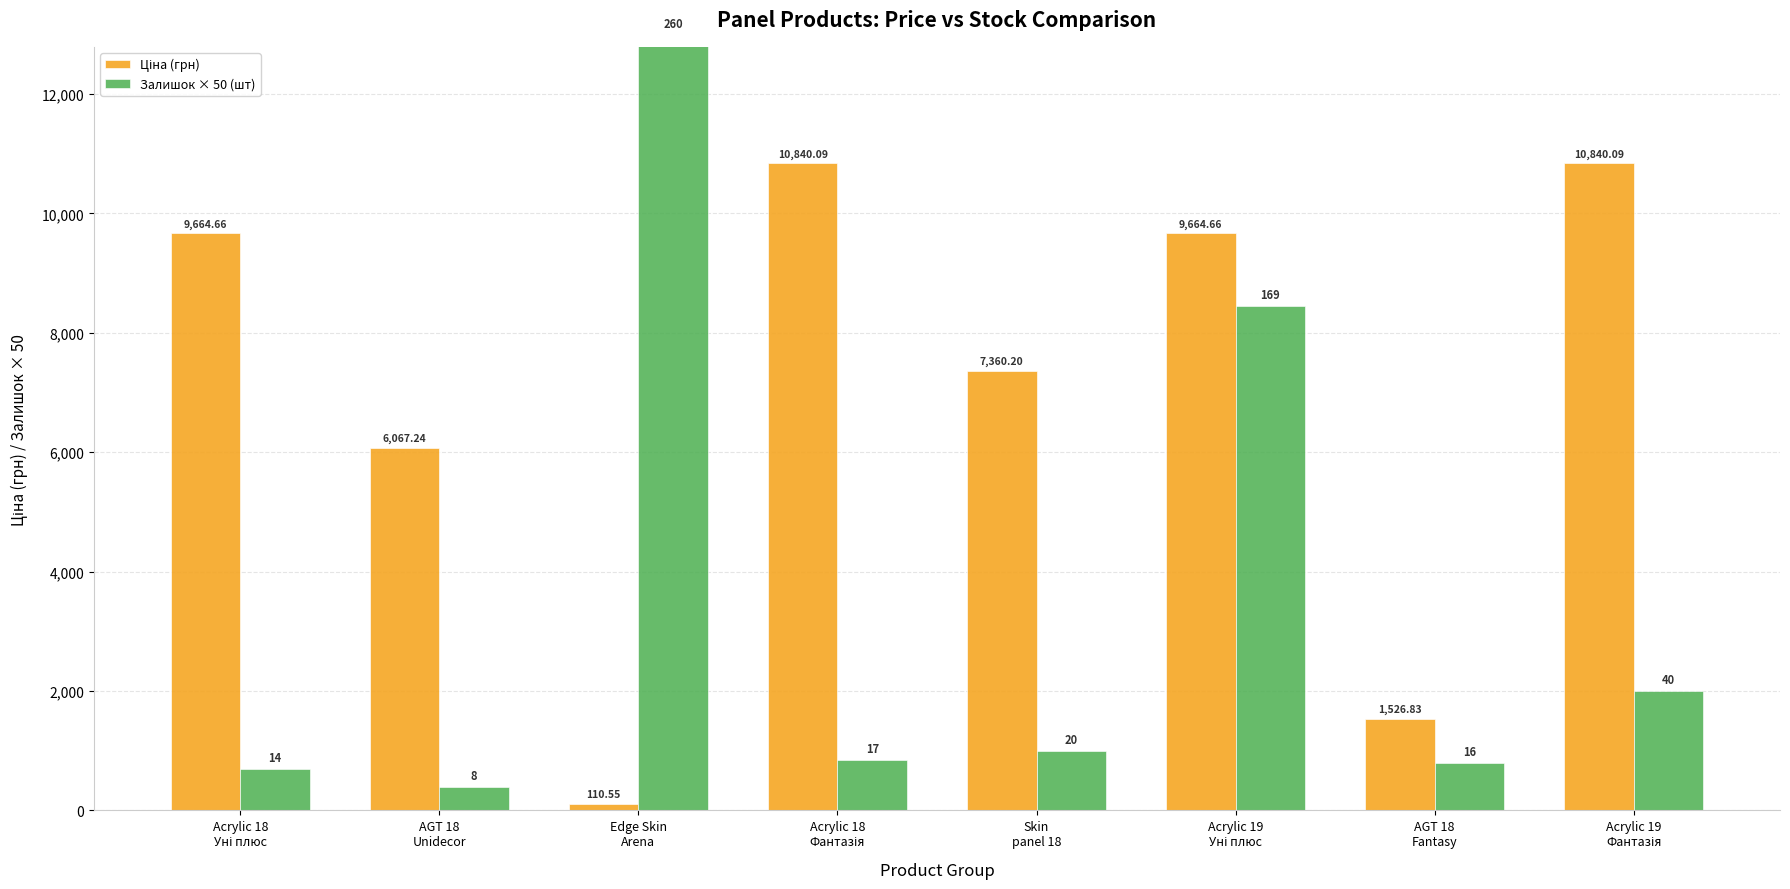

The Ціна (грн) series shows 10691.0 at Skin
panel 18. True or false?

False